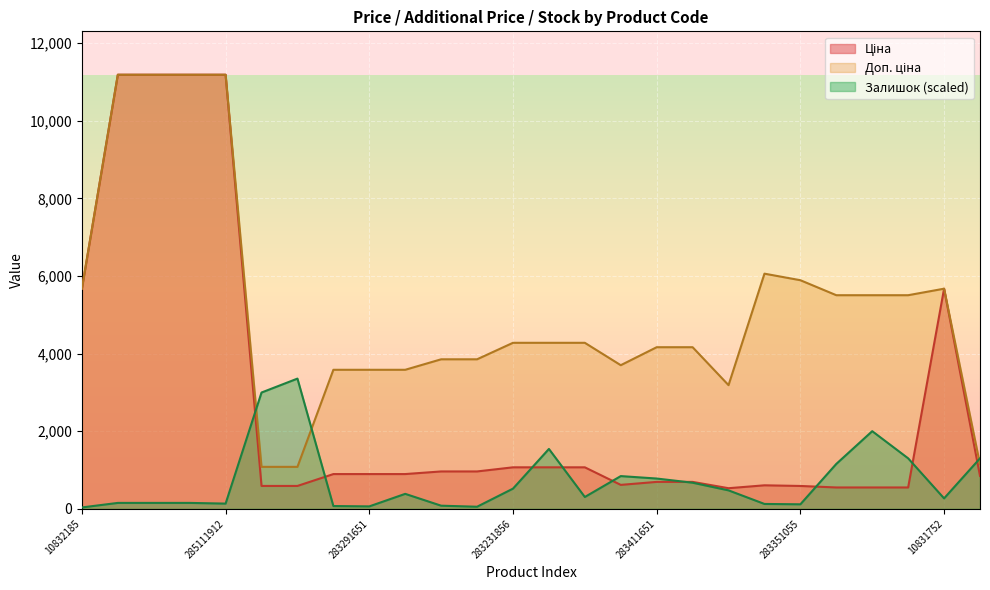

What is the value of the Ціна point at the 19th from the left?

531.3